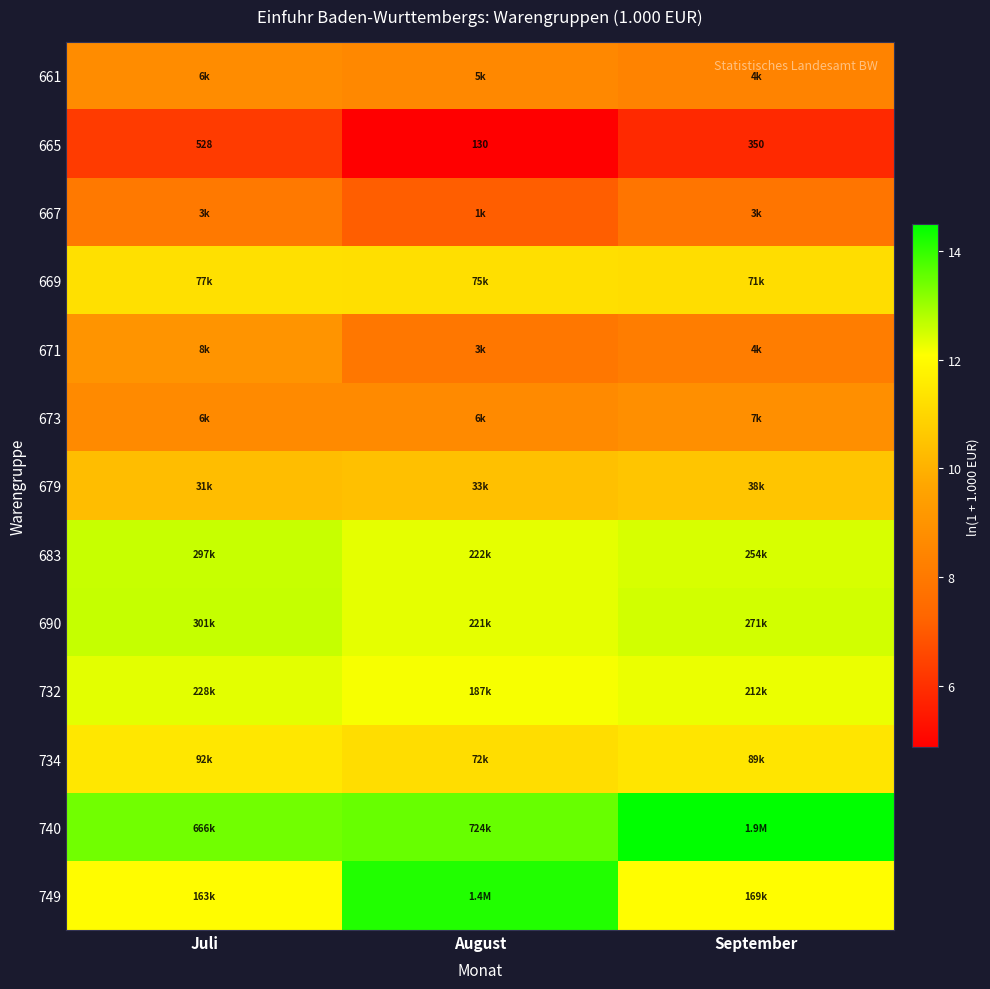

What is the sum of the 679 values at August and September?

20.9